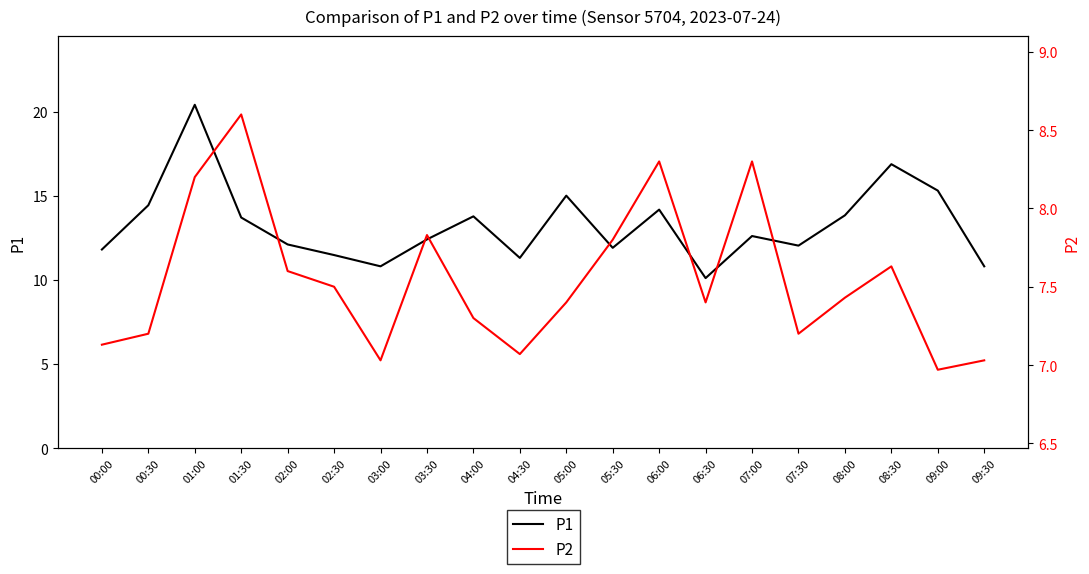

True or false: P2 and P1 intersect in this chart.

False